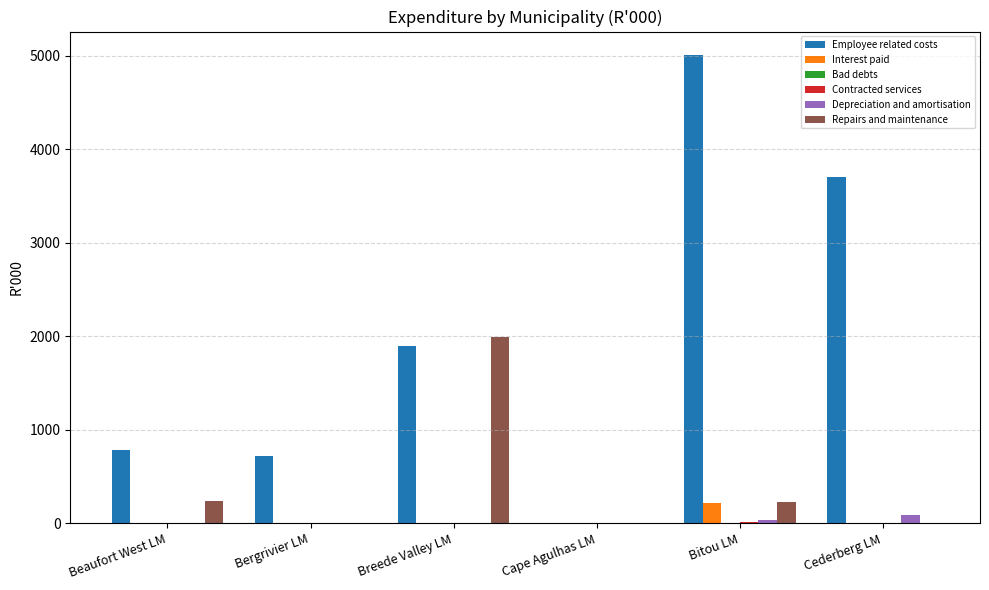

At which category is the sum across all series the highest?

Bitou LM